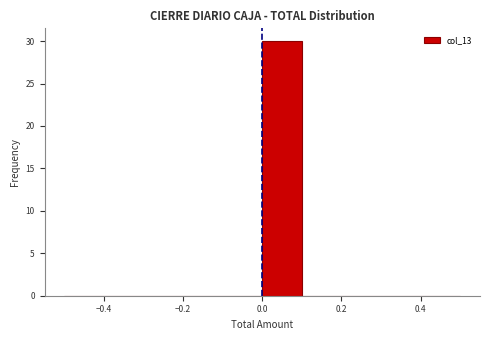

How tall is the bar that spans 0.0 to 0.1 on the x-axis? The values are not printed on the chart, so give them approximately, as read against the axis.

30